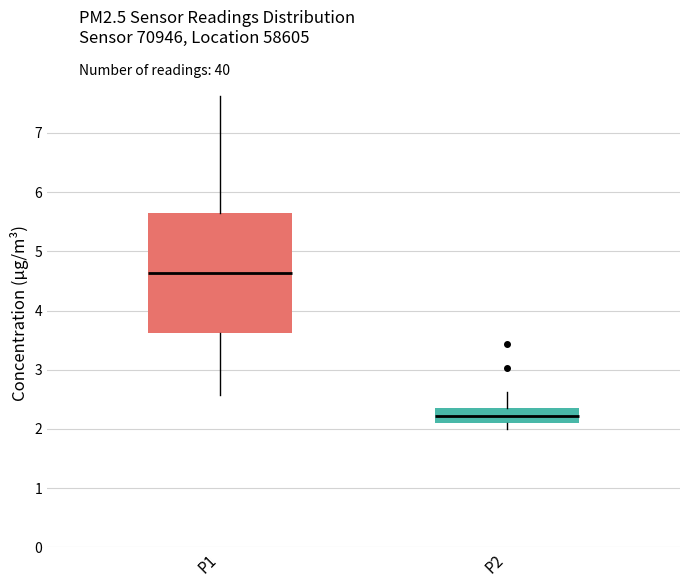

Comparing the boxes themselves (not the whiskers), which one is the tallest?

P1